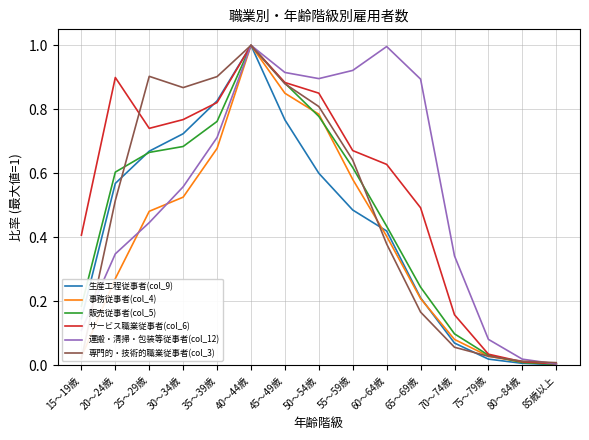

Which series changed the most between 20～24歳 and 30～34歳?

専門的・技術的職業従事者(col_3)